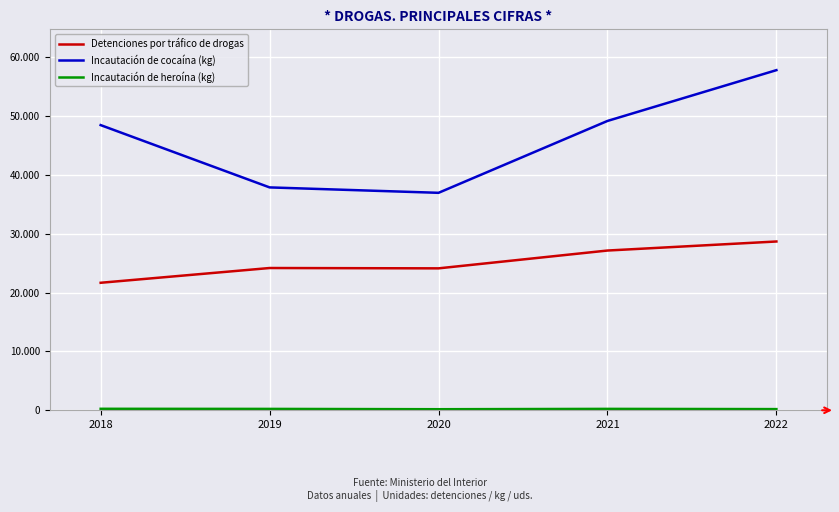

True or false: Incautación de heroína (kg) and Detenciones por tráfico de drogas intersect in this chart.

False